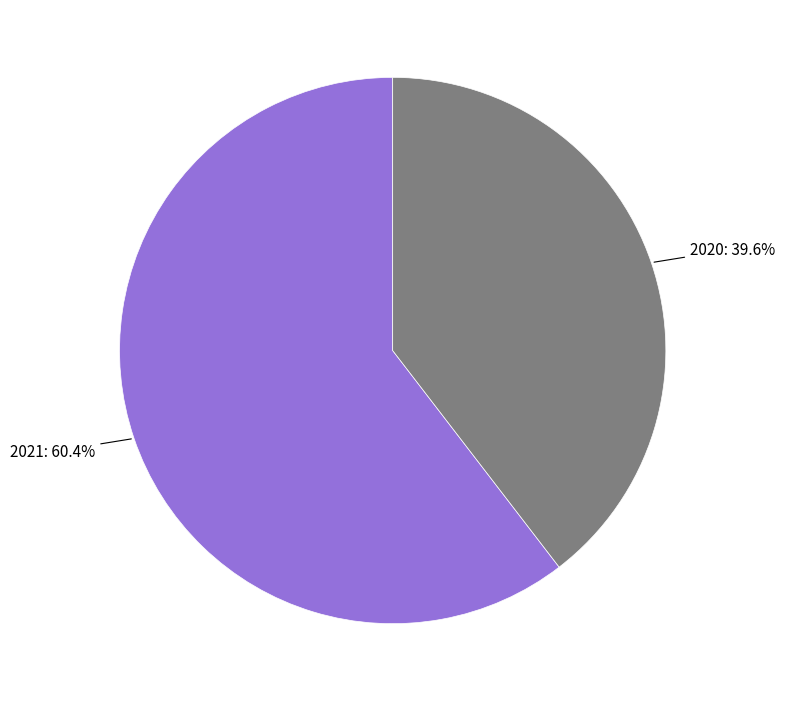

Is there a majority slice in this chart?

Yes